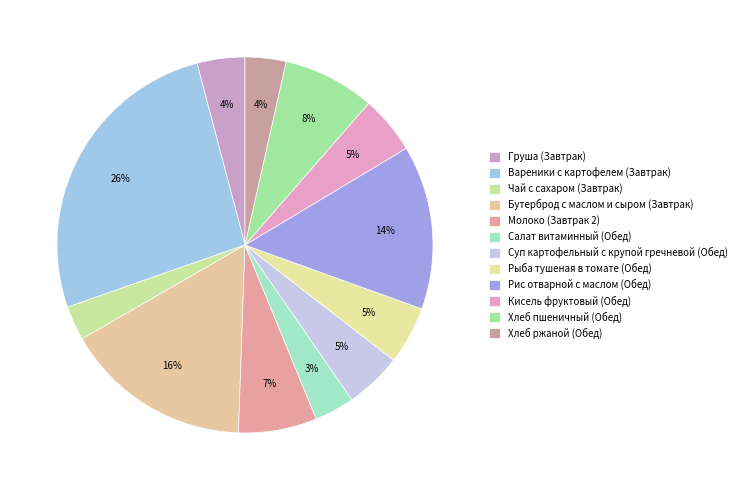

To the nearest percent, what is the combined percentage of Суп картофельный с крупой гречневой (Обед) and Вареники с картофелем (Завтрак)?

31%